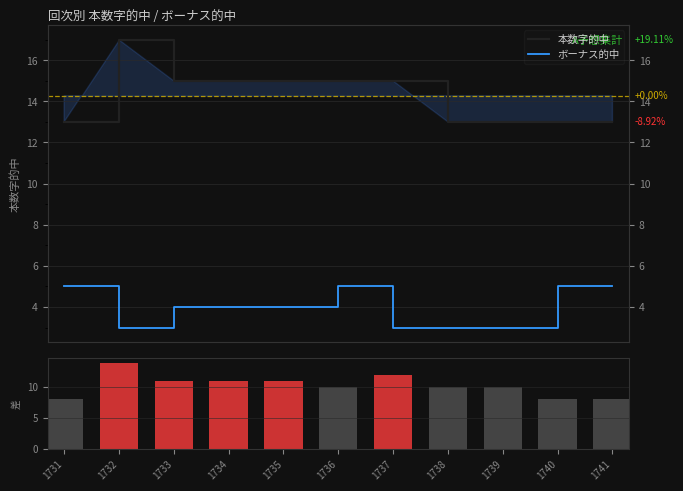

What is the value of the 本数字的中 bar at the 8th from the left?

13